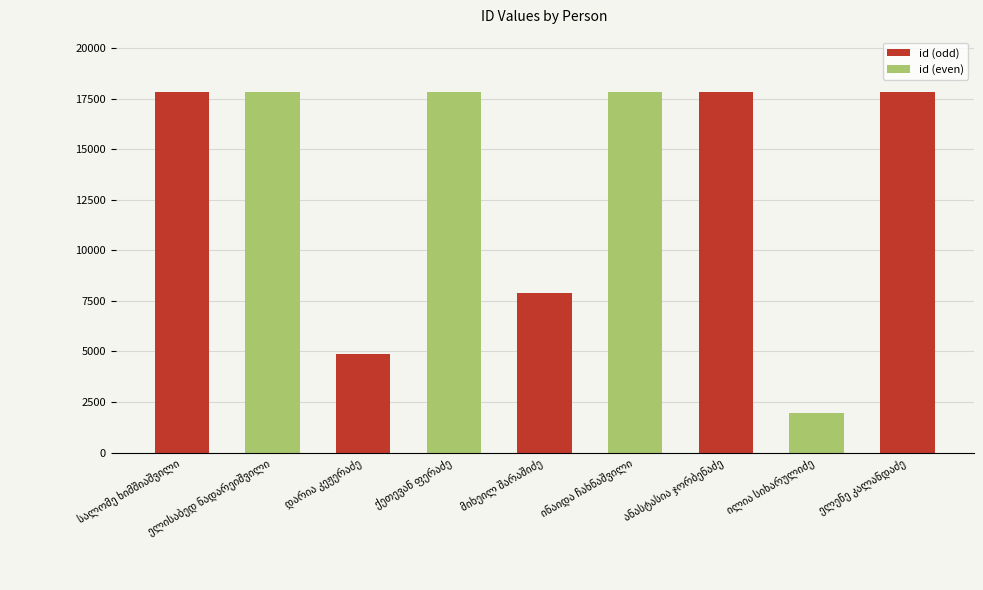

What is the value of the 4th bar from the left?

17830